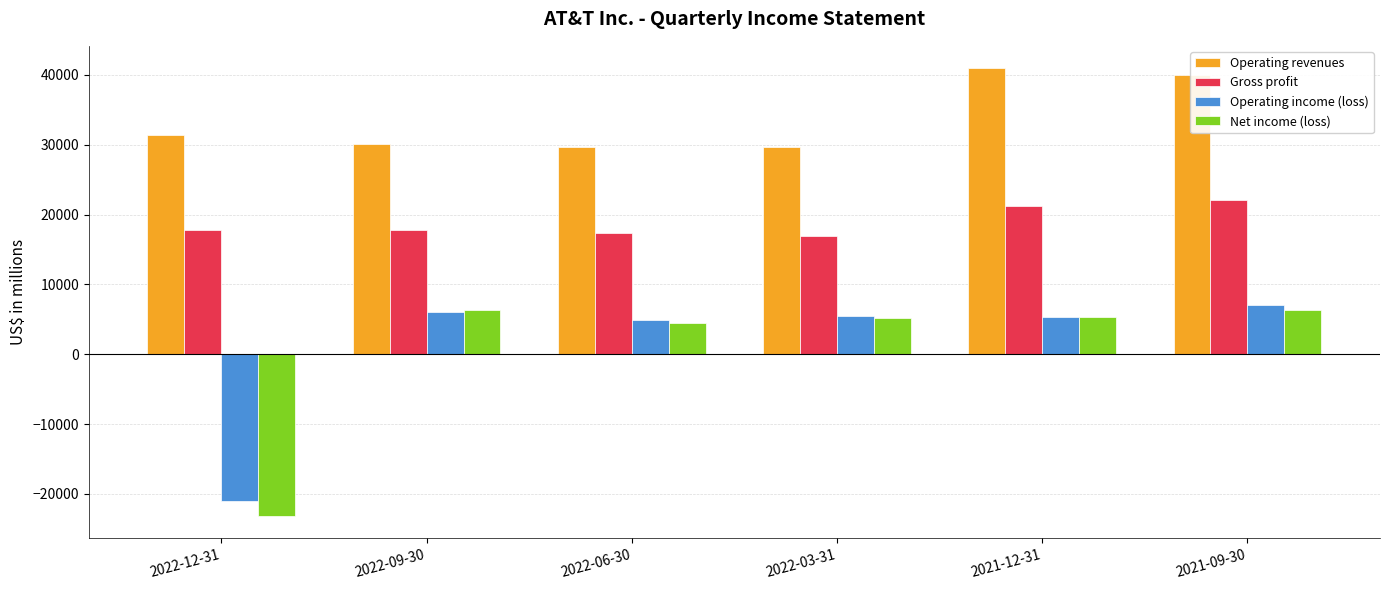

What is the label of the 4th bar from the right?

2022-06-30